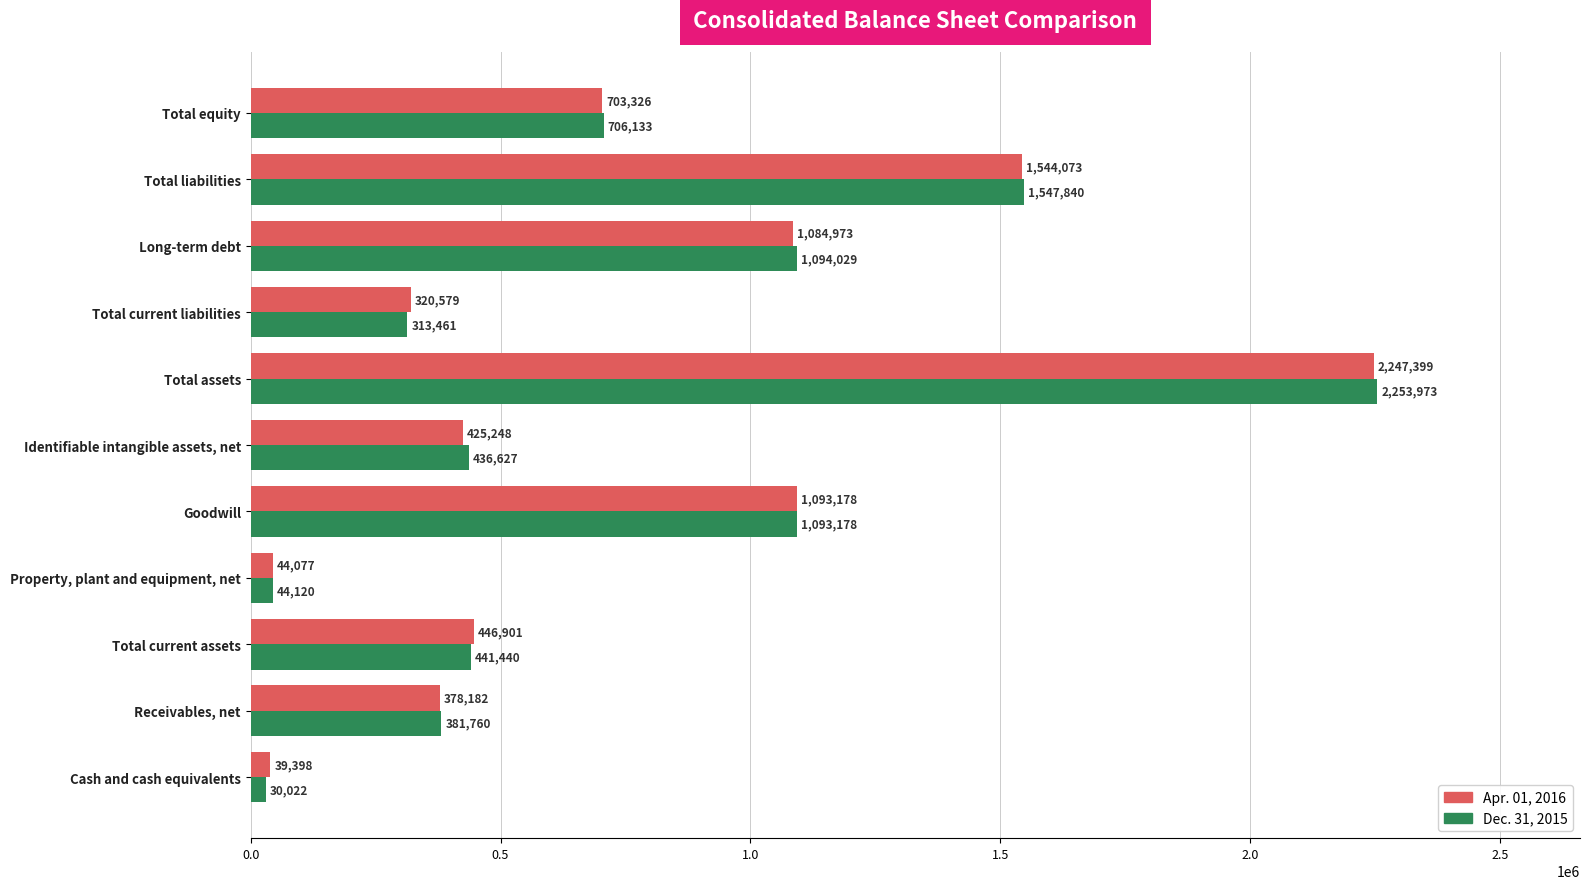

Rank the series by their maximum value, from highest to lowest.

Dec. 31, 2015, Apr. 01, 2016